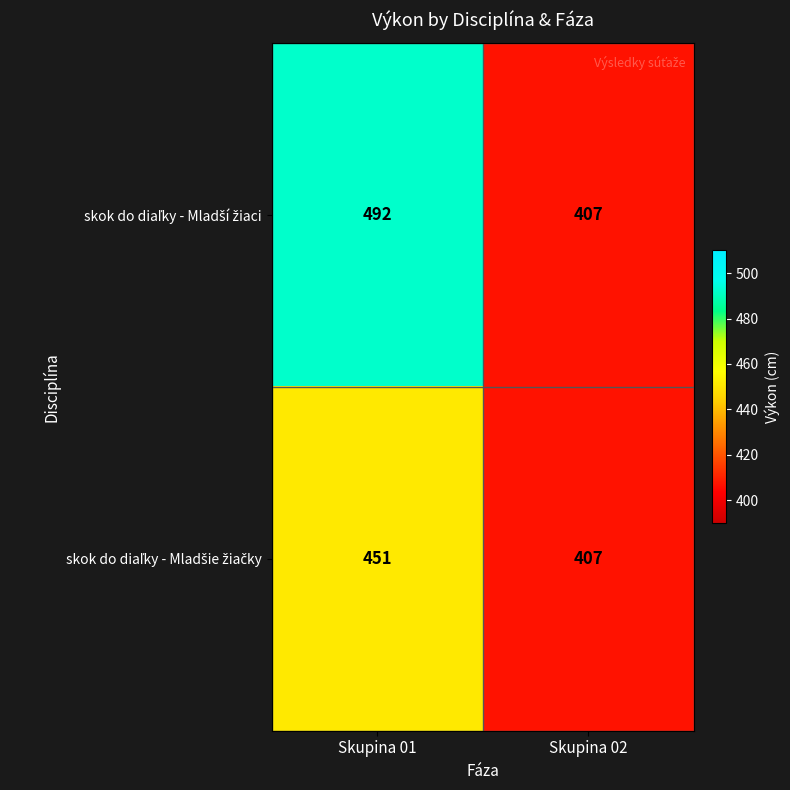

What is the greatest value displayed?

492